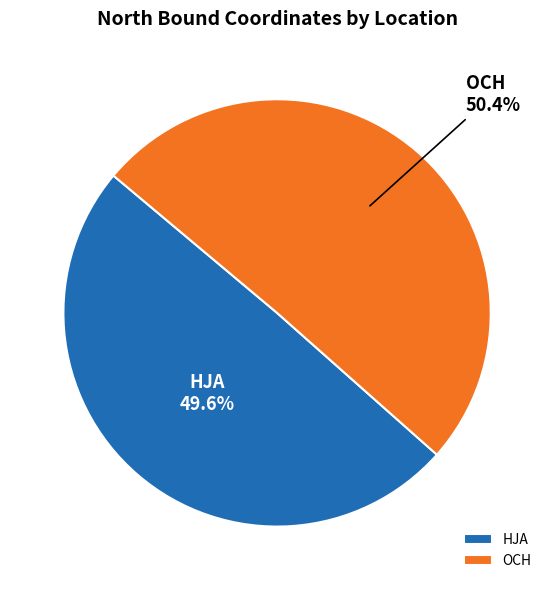

Is it true that HJA is 50% of the pie?

True